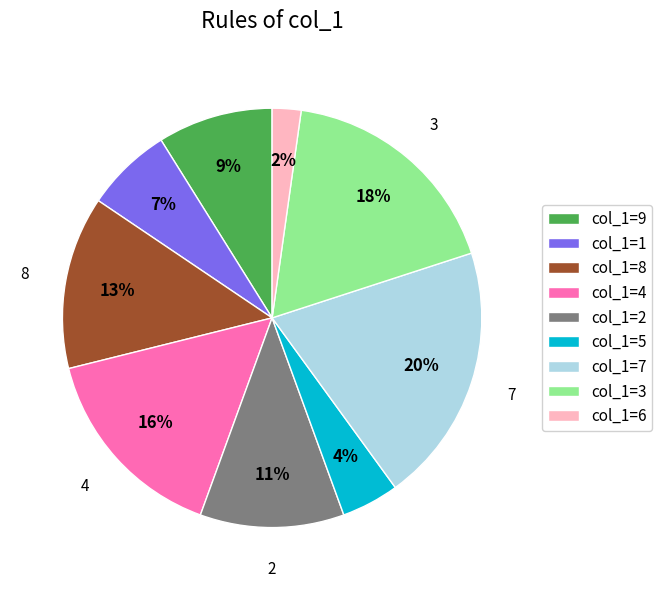

Is there any slice that represents more than half of the pie?

No